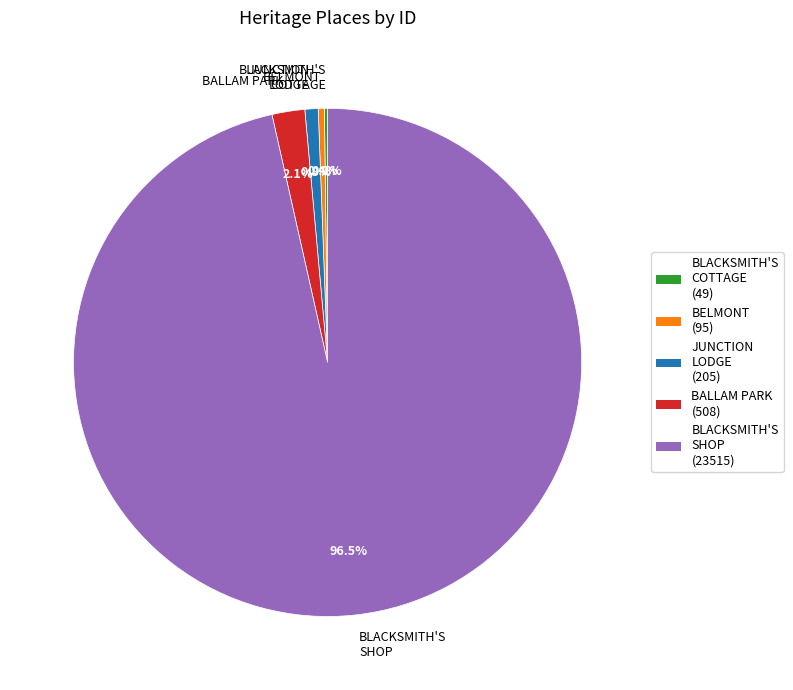

What portion of the pie excludes JUNCTION LODGE?

99.2%